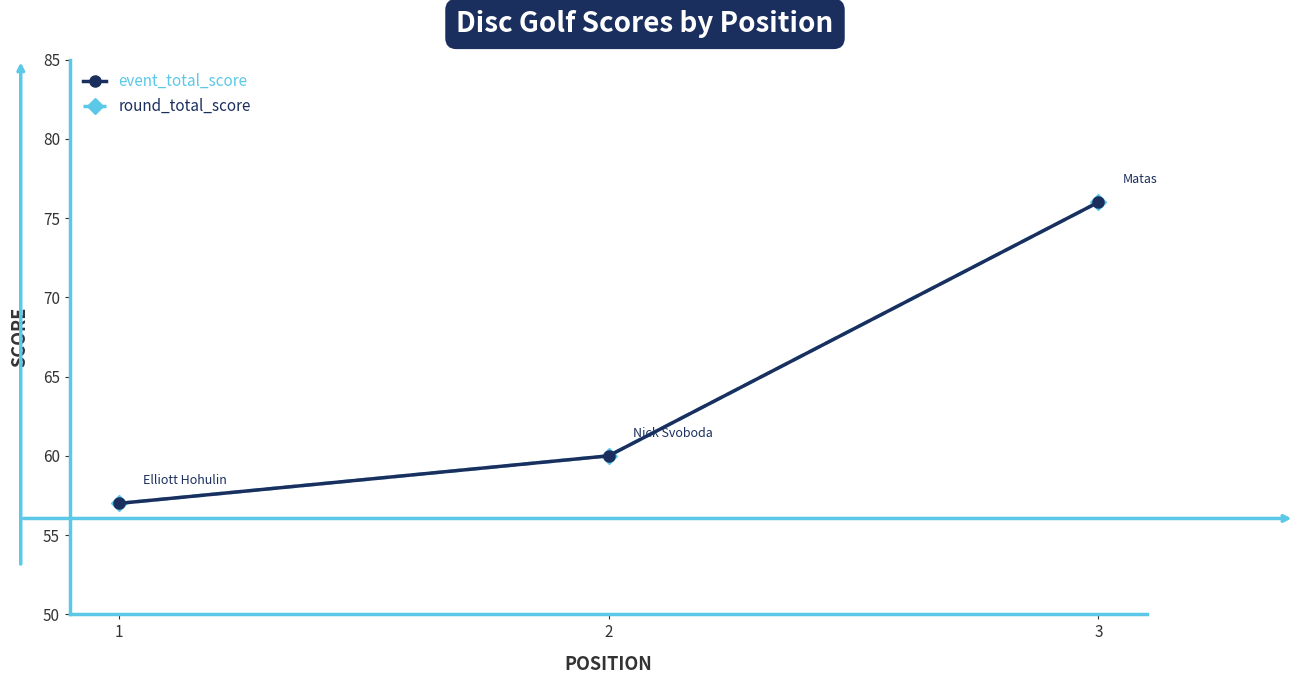

Between 1 and 3, which series saw the biggest shift?

event_total_score